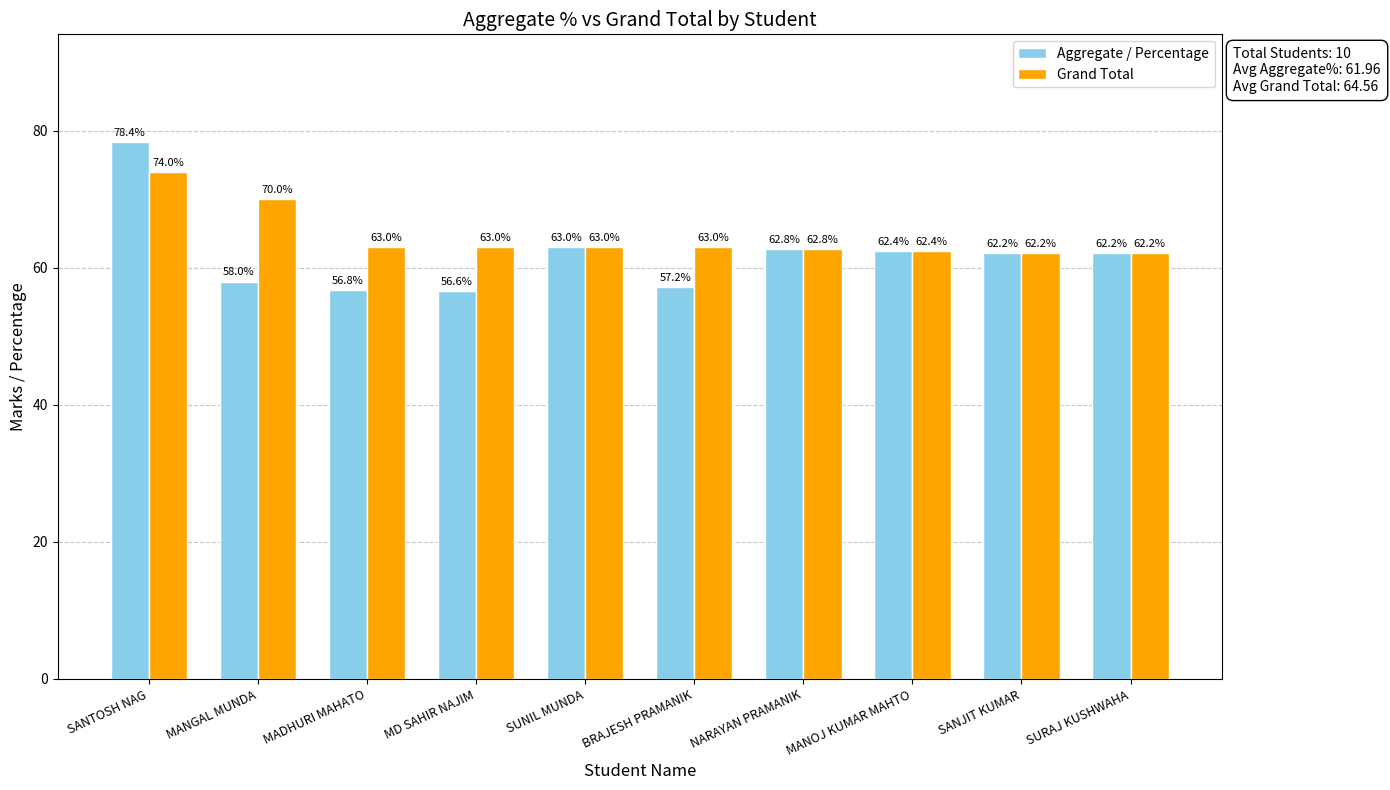

The Aggregate / Percentage series shows 57.2 at BRAJESH PRAMANIK. True or false?

True